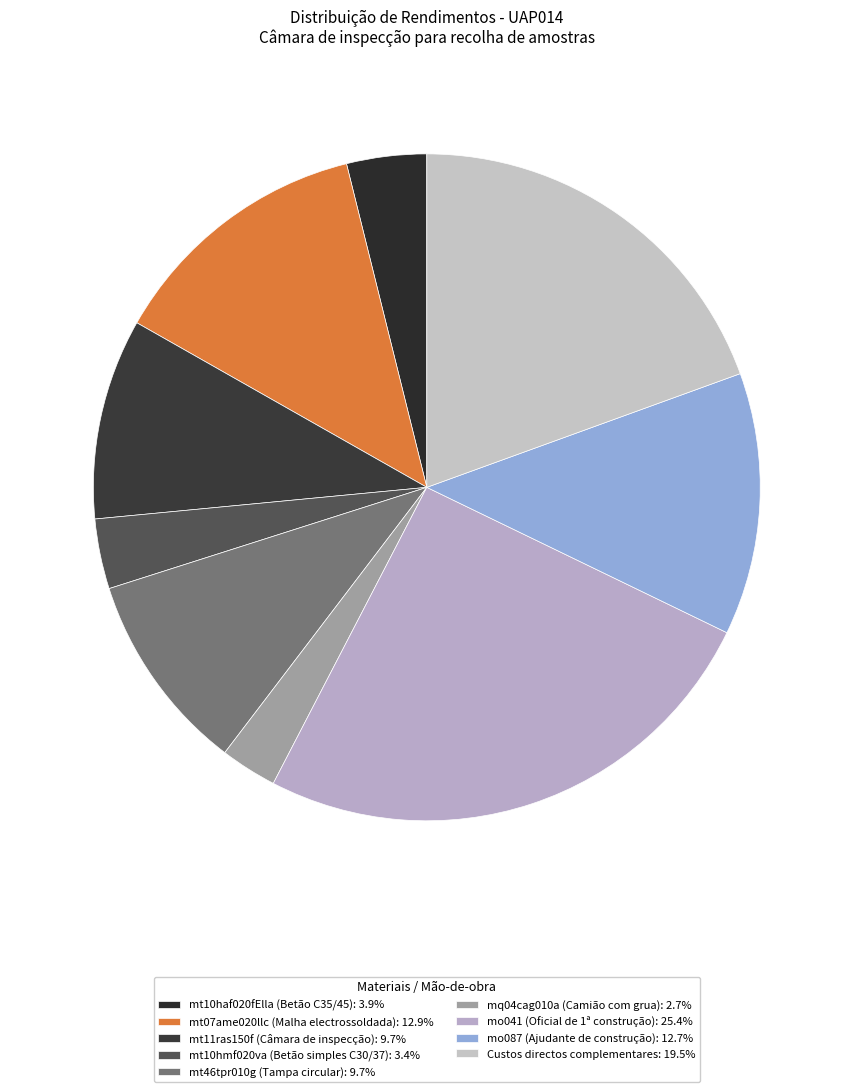

To the nearest percent, what percentage of the pie is mt46tpr010g (Tampa circular)?

10%